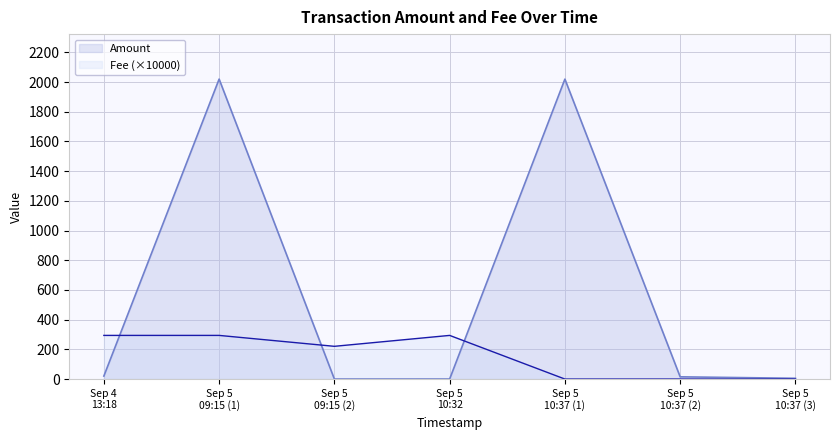

How many interior local valleys does the Amount series have?

1